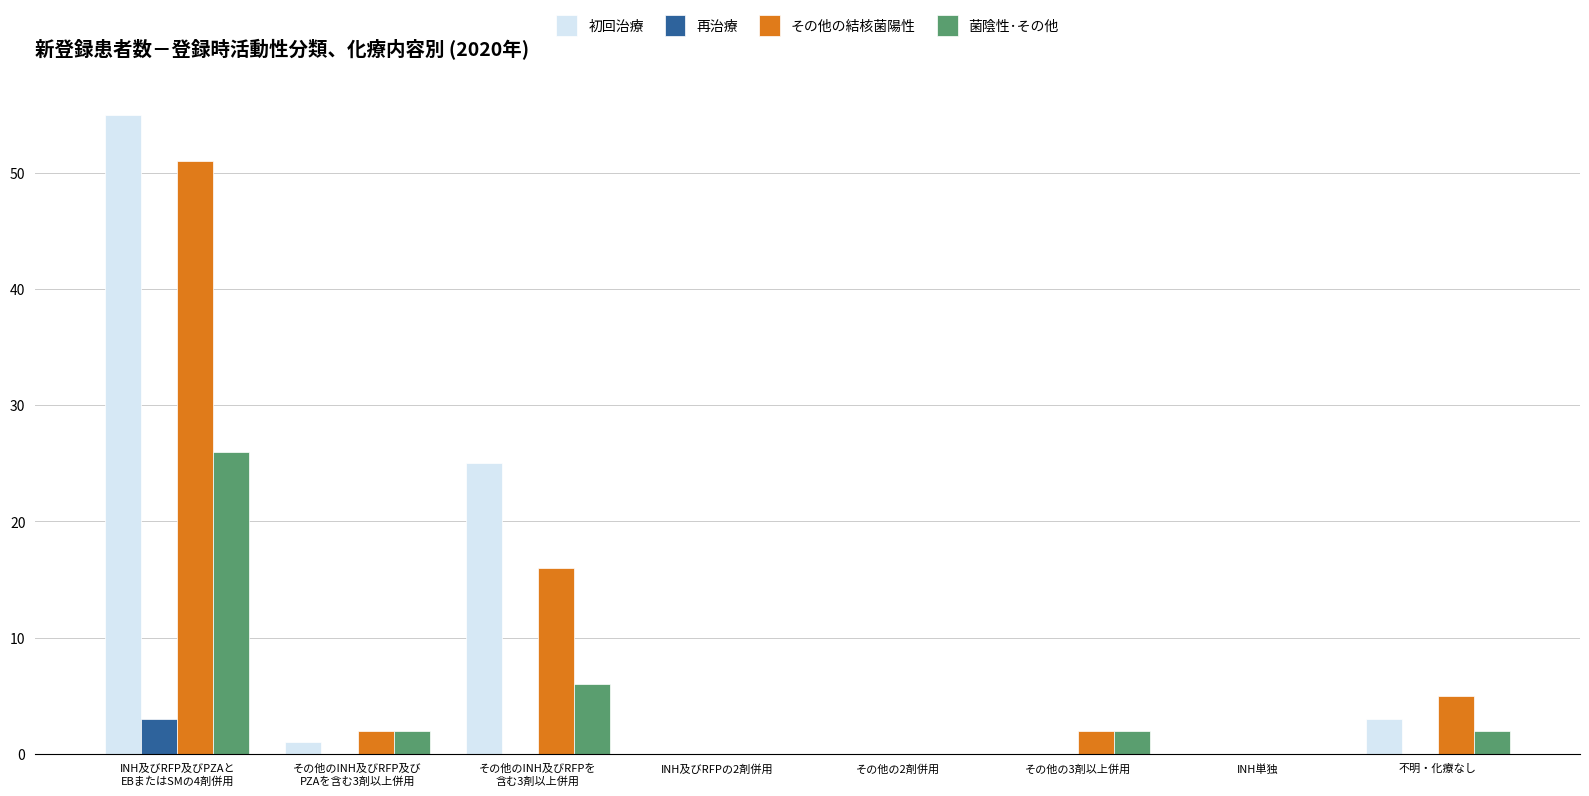

What is the average value of the その他の結核菌陽性 series?

10